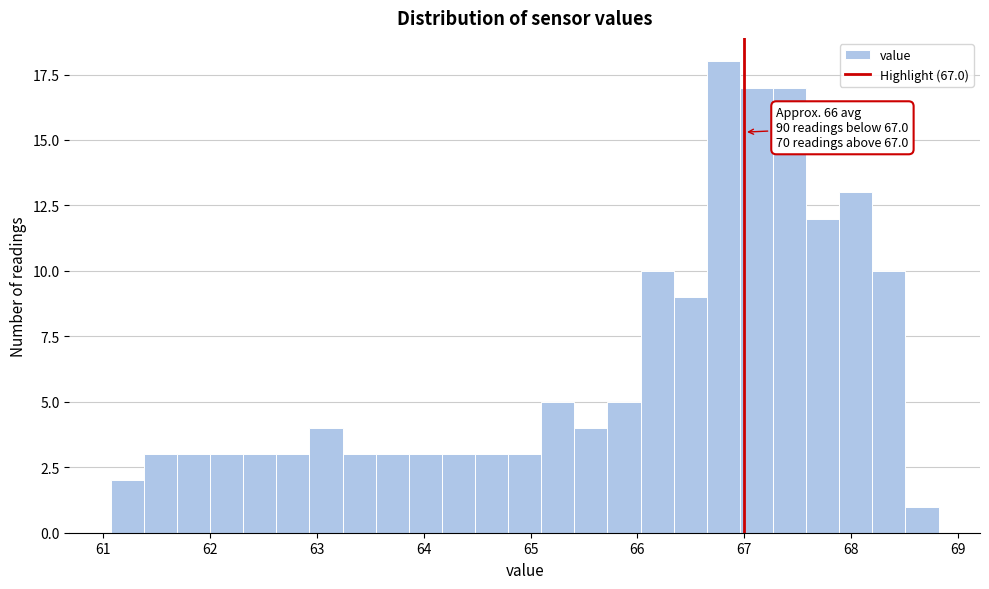

Read against the x-axis, roughly where is the centre of the tallest bar?

66.8